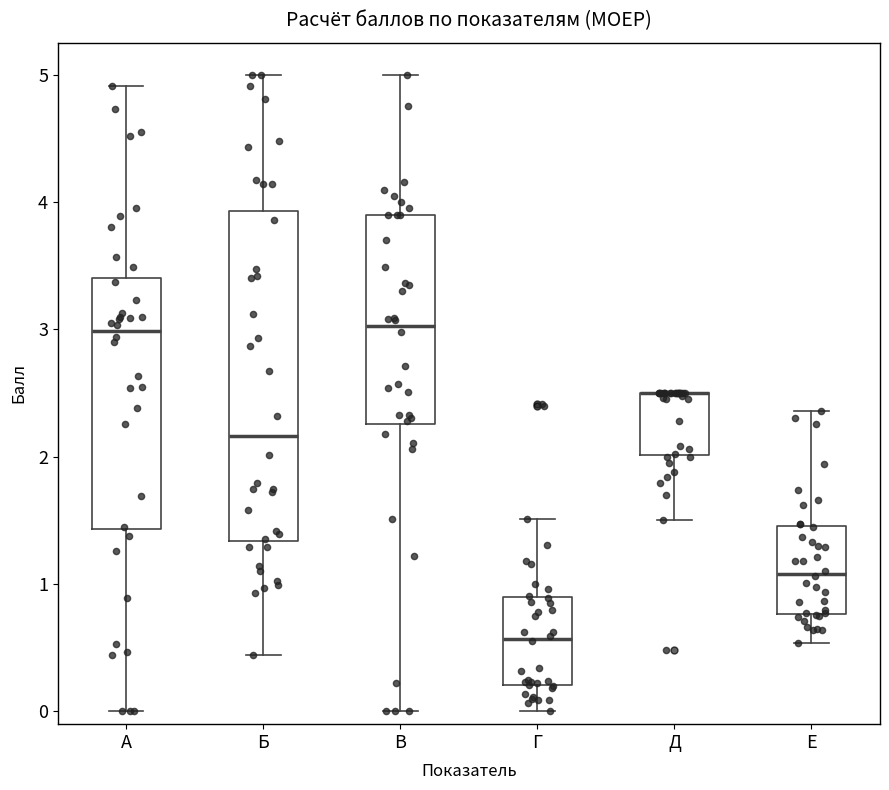

Reading left to right, transcribe this box plot: for each box, give where its median line is, the range the box spans, and where its two whiskers end, as read against the y-axis. The values are not printed on the chart, so give them approximately, as read against the axis.

А: median 3.0, box 1.4 to 3.4, whiskers 0.0 to 4.9
Б: median 2.2, box 1.3 to 3.9, whiskers 0.4 to 5.0
В: median 3.0, box 2.3 to 3.9, whiskers 0.0 to 5.0
Г: median 0.6, box 0.2 to 0.9, whiskers 0.0 to 1.5
Д: median 2.5 (drawn on the box's upper edge), box 2.0 to 2.5, whiskers 1.5 to 2.5
Е: median 1.1, box 0.8 to 1.5, whiskers 0.5 to 2.4